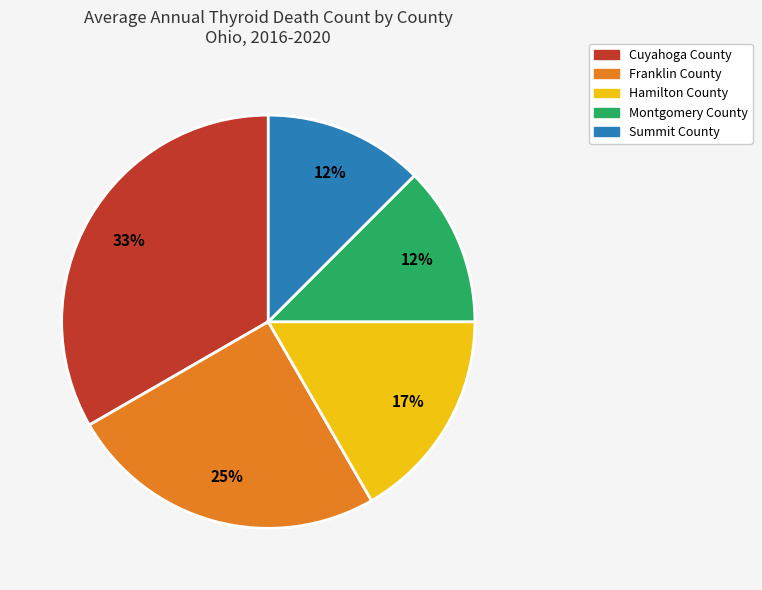

To the nearest percent, what is the difference between the Summit County and Cuyahoga County slice percentages?

21%